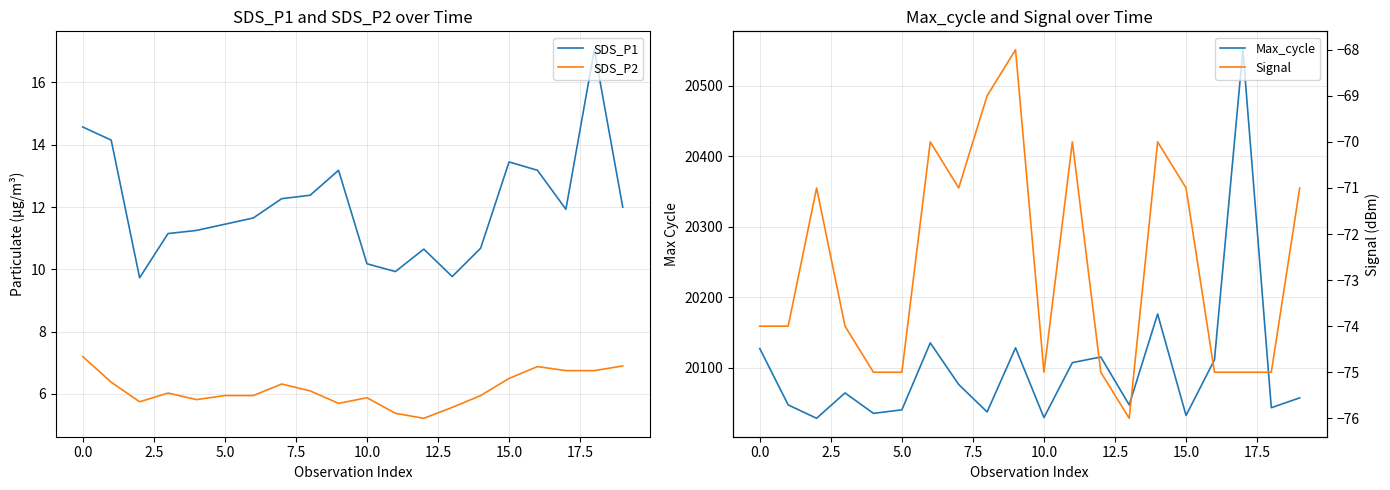

How many interior local valleys does the SDS_P2 series have?

4